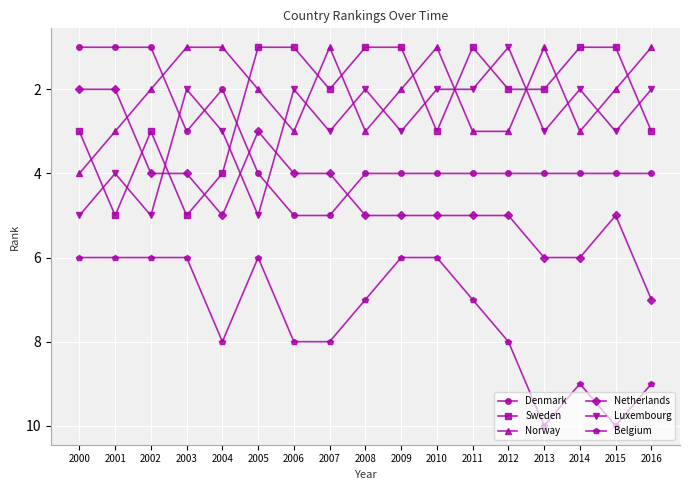

How many intersections are there between Luxembourg and Netherlands?

3